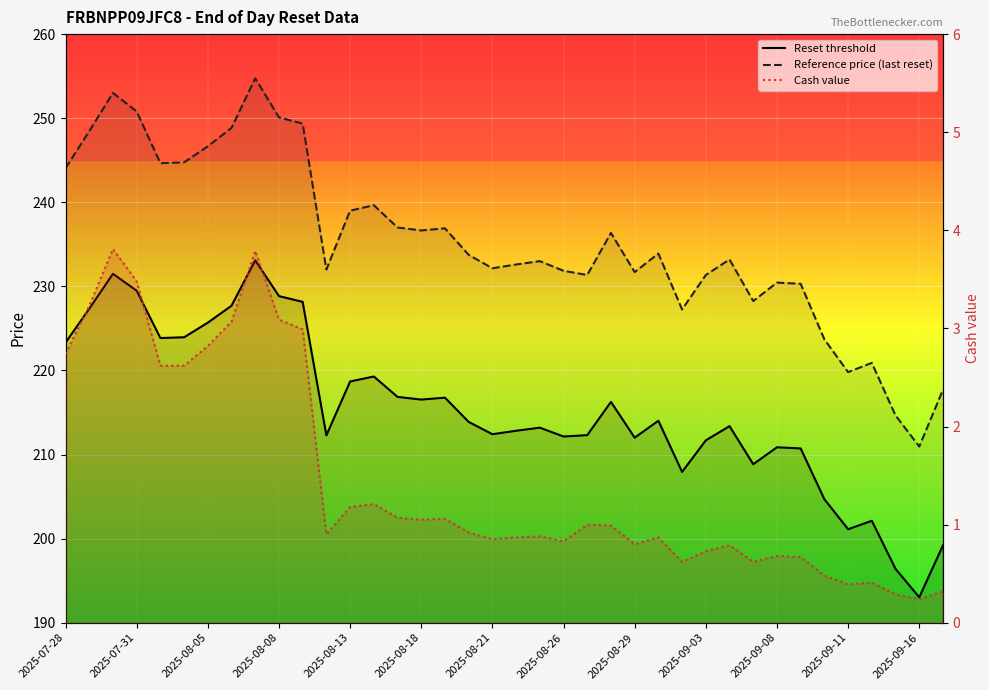

How many lines are shown in the chart?

3